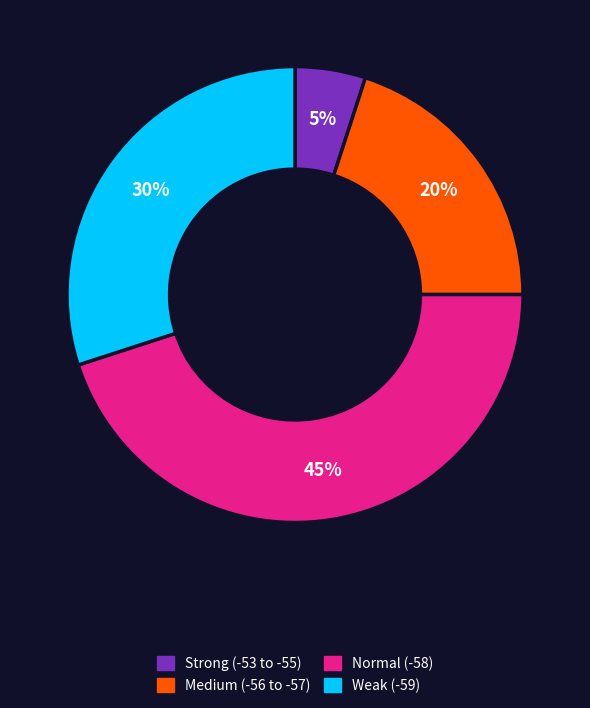

How many slices are in this pie chart?

4